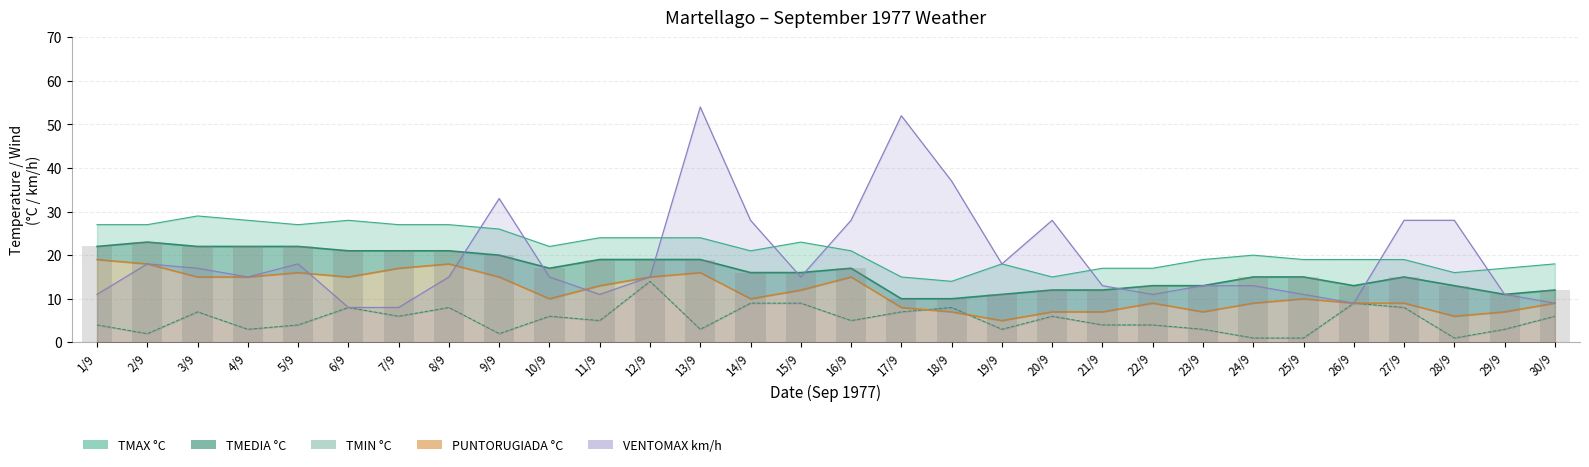

Are the bars grouped side by side (vs. stacked)?

Yes